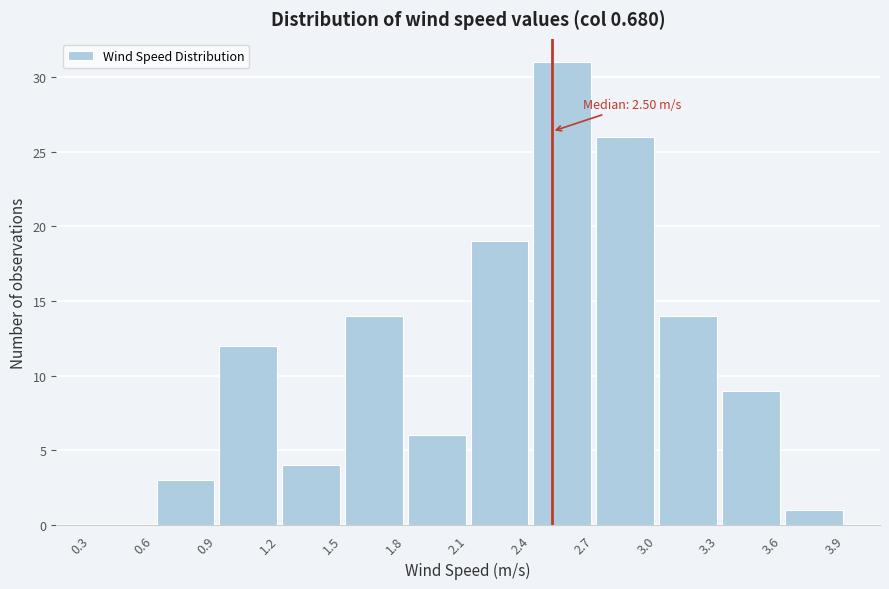

Over which range of the x-axis is the bar tallest?

2.4 to 2.7